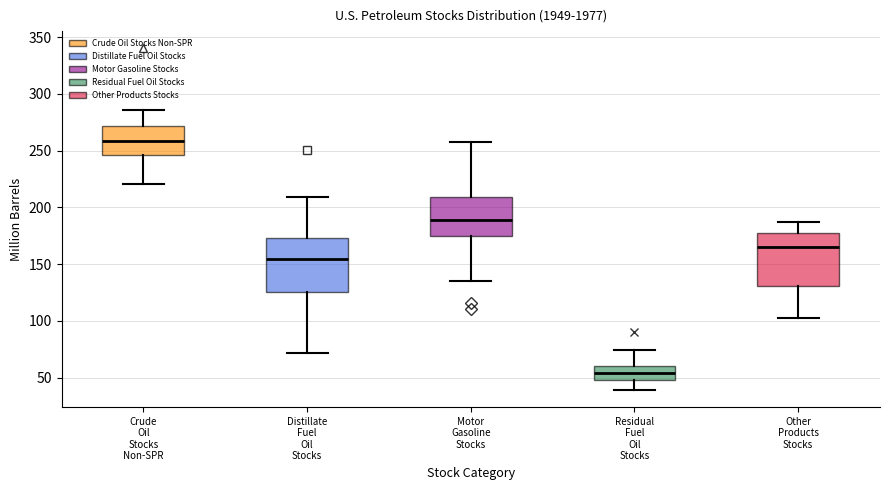

Which box's median line is the highest?

Crude Oil Stocks Non-SPR